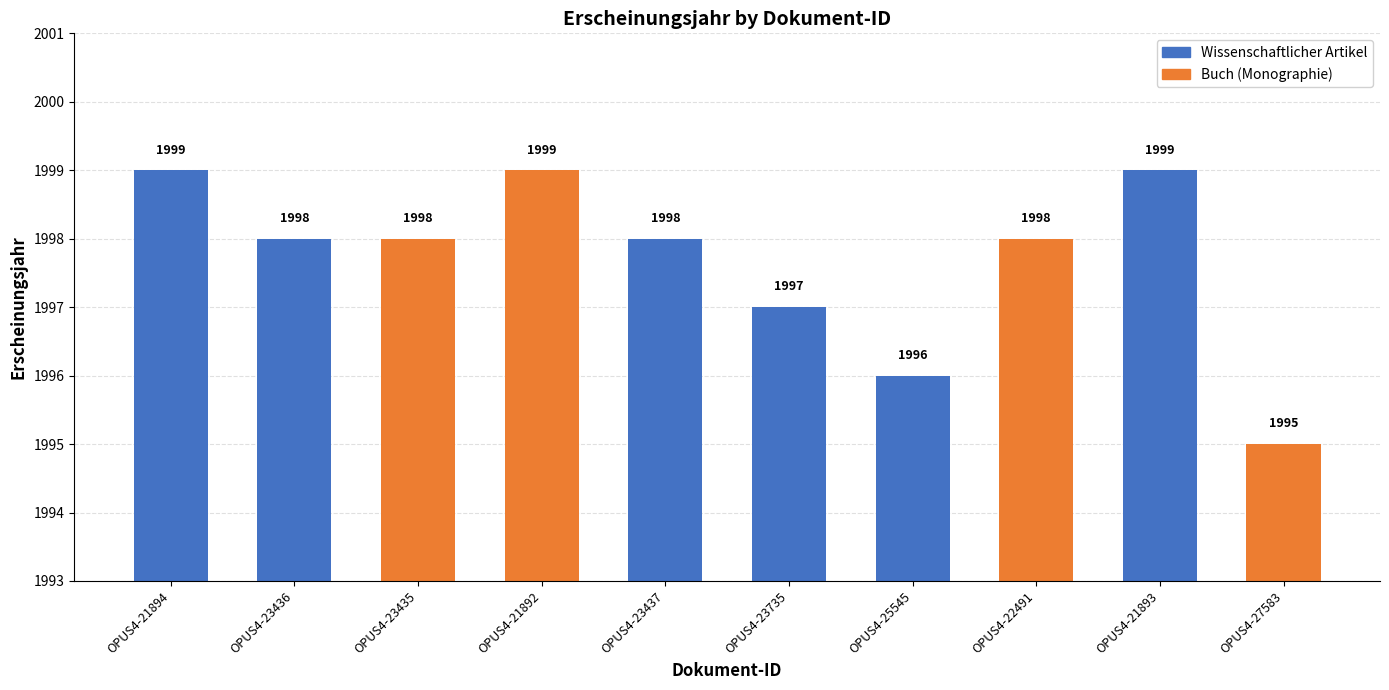

Does the chart contain stacked bars?

No